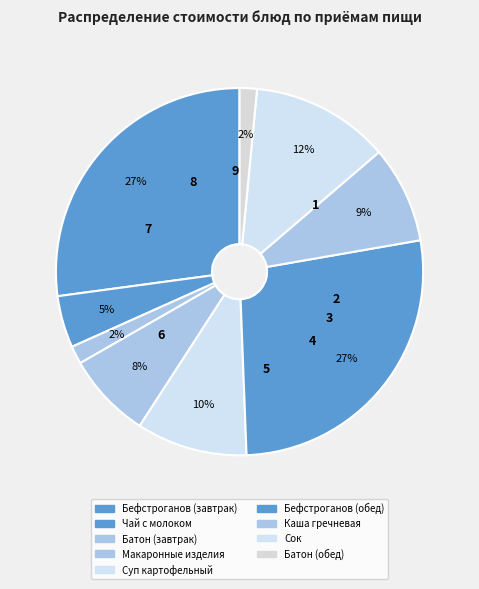

What is the change in value from Бефстроганов (завтрак) to Батон (завтрак)?

-41.9